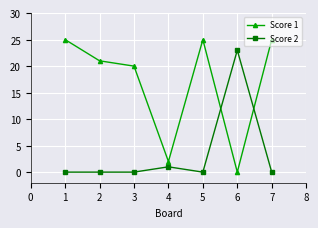

In Score 1, how many points are lower than both neighbors (excluding endpoints)?

2